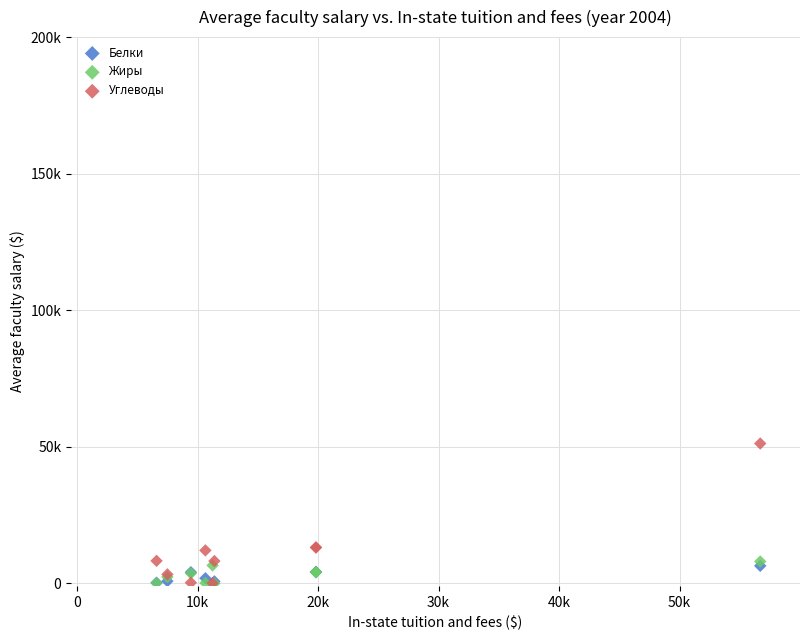

What are all the series names shown in the legend?

Белки, Жиры, Углеводы